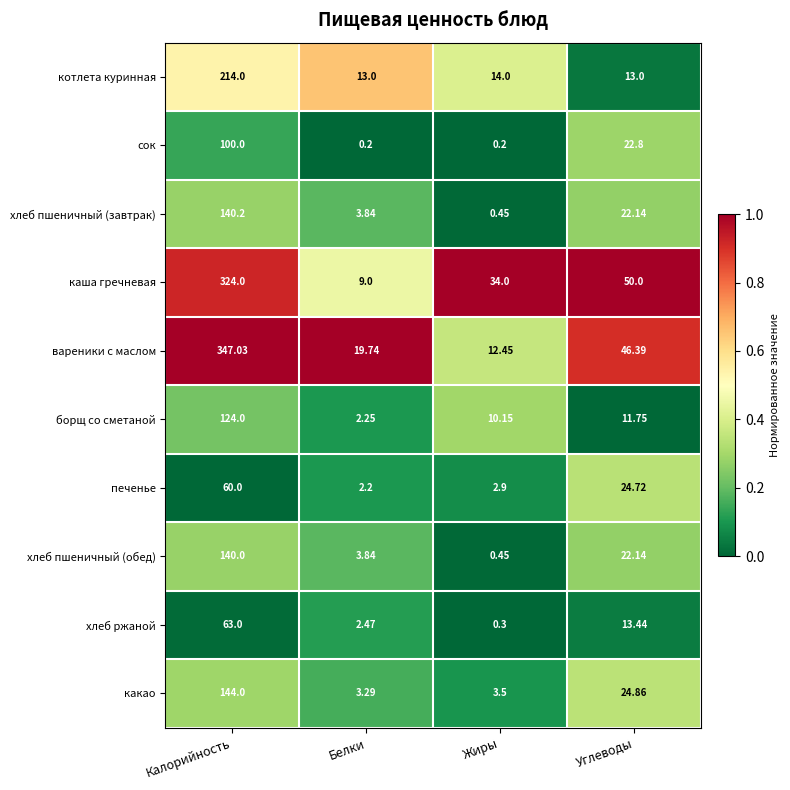

At which label is печенье closest to 31?

Углеводы